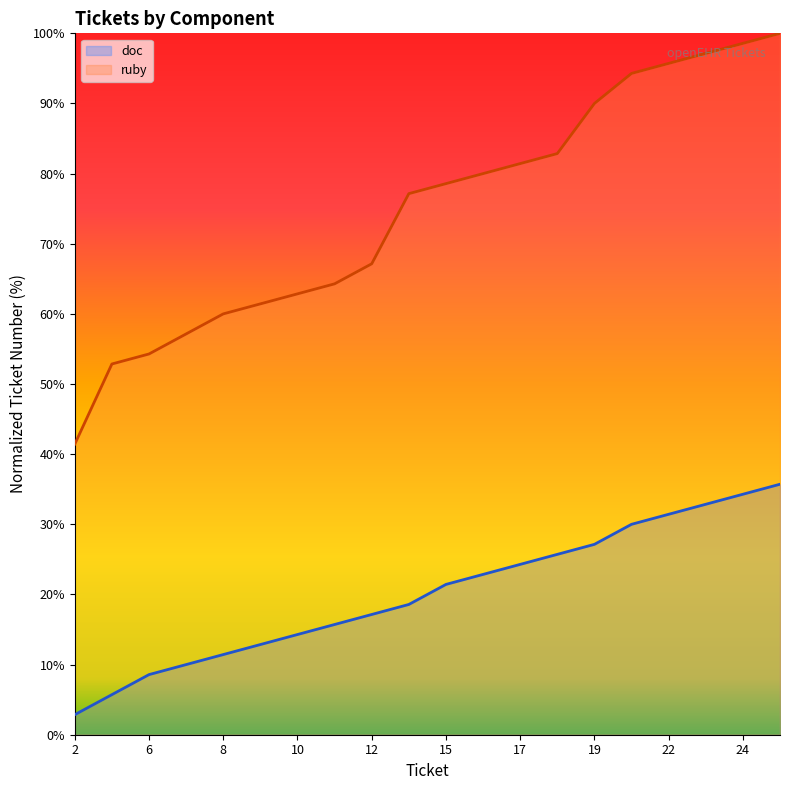

The value of doc at 2 is 4.3. True or false?

False